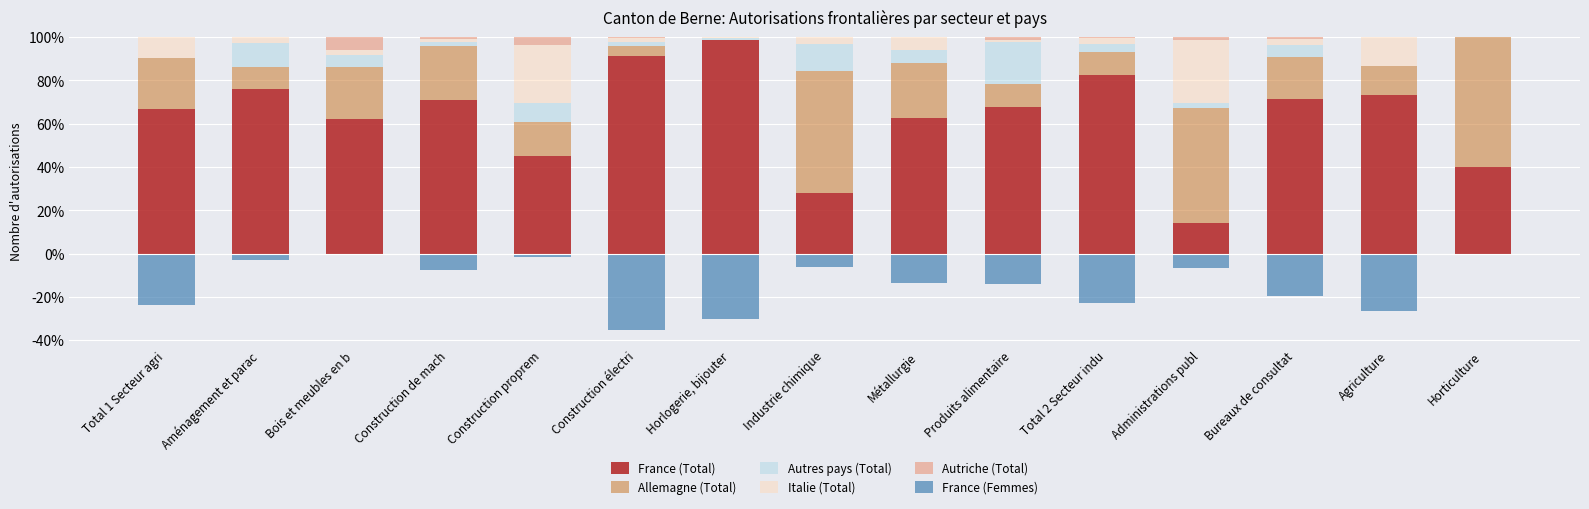

List the labels in order of Autres pays (Total) value, largest first.

Produits alimentaire, Industrie chimique, Aménagement et parac, Construction proprem, Bois et meubles en b, Métallurgie, Bureaux de consultat, Total 2 Secteur indu, Administrations publ, Construction de mach, Construction électri, Horlogerie, bijouter, Total 1 Secteur agri, Agriculture, Horticulture